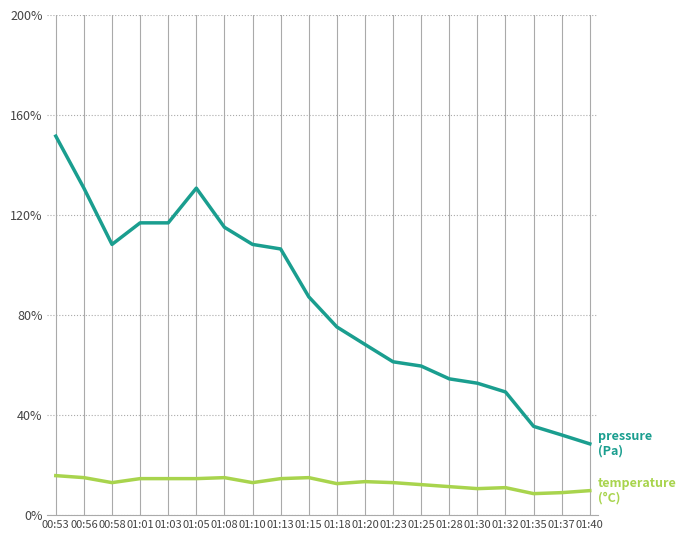

What is the smallest value displayed?

8.6